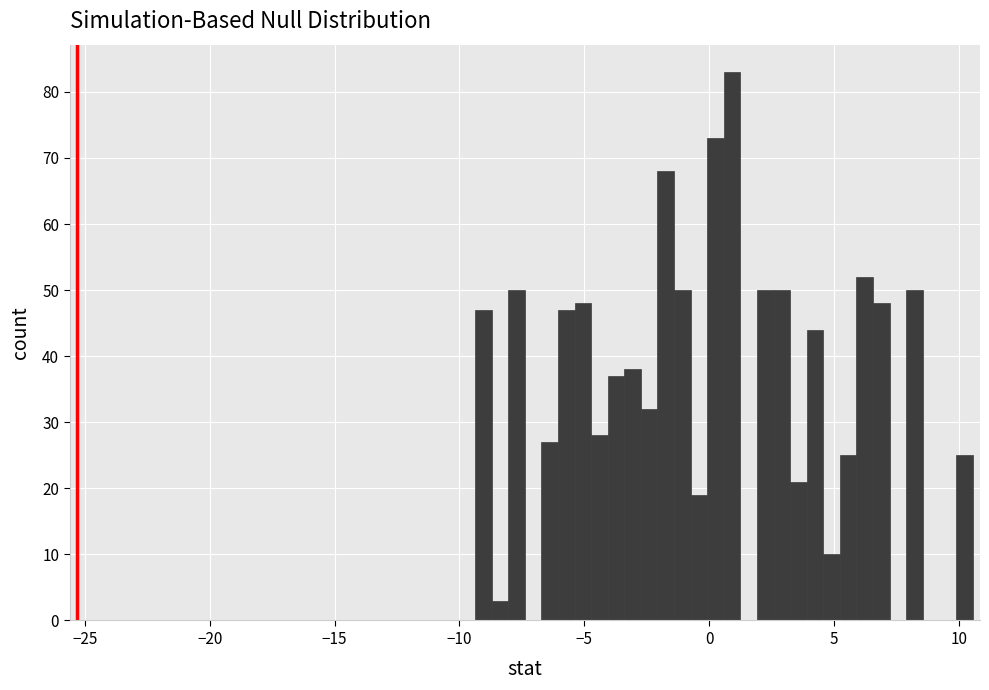

Around what value on the x-axis is the tallest bar? Give the approximate position of its centre, as read against the axis.

1.0